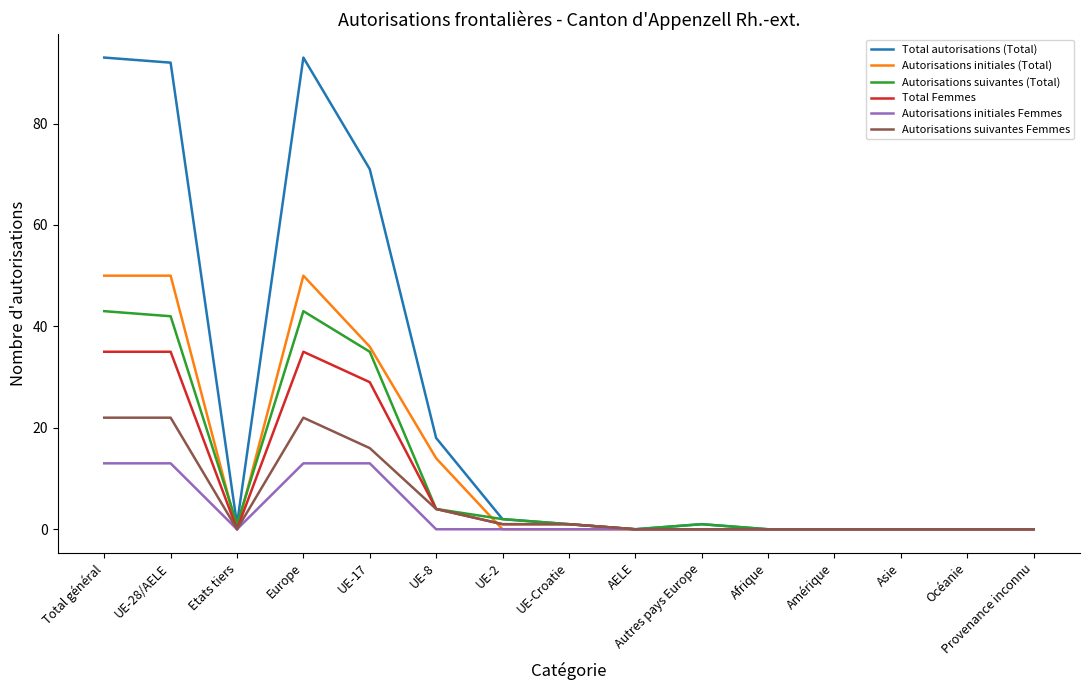

How many lines are shown in the chart?

6